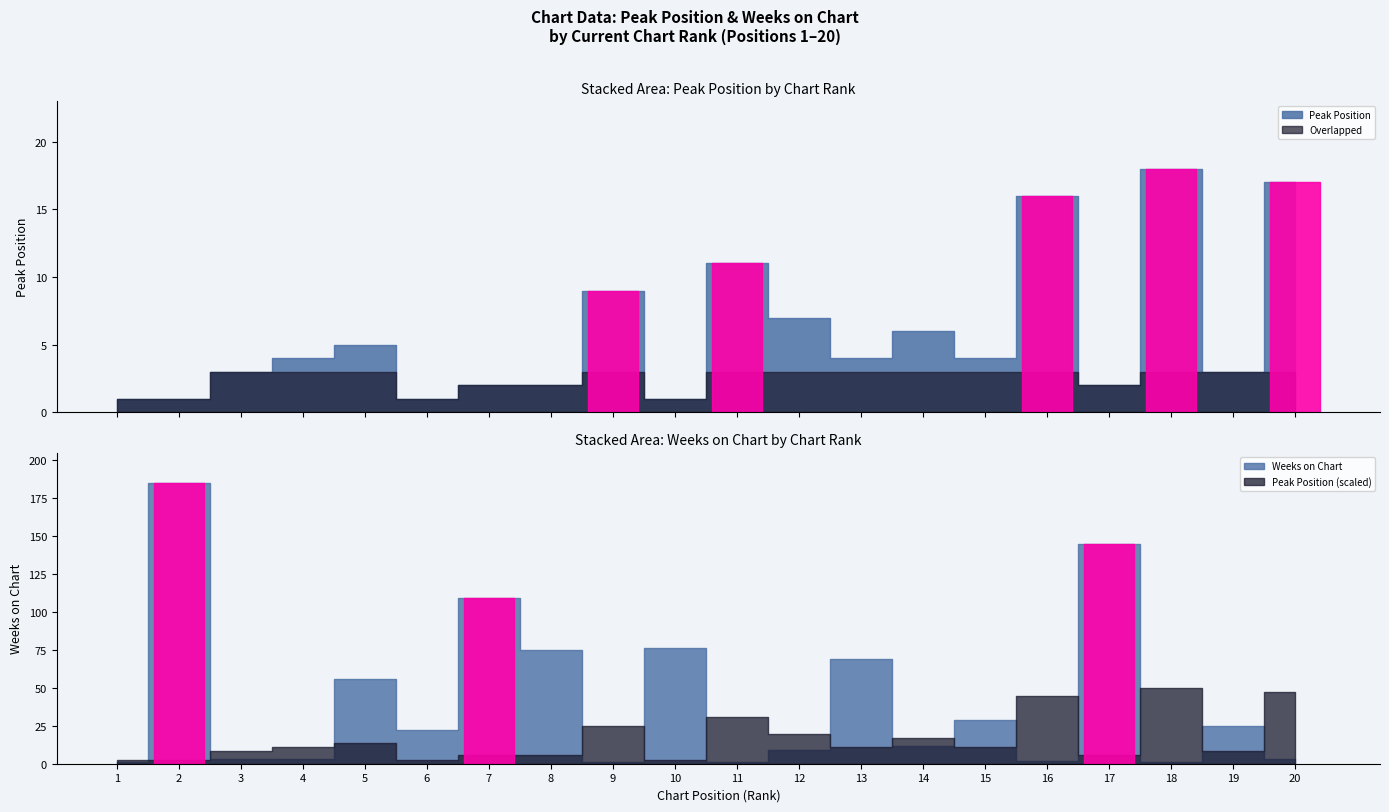

Rank the series by their average value, from highest to lowest.

Weeks on Chart, Peak Position